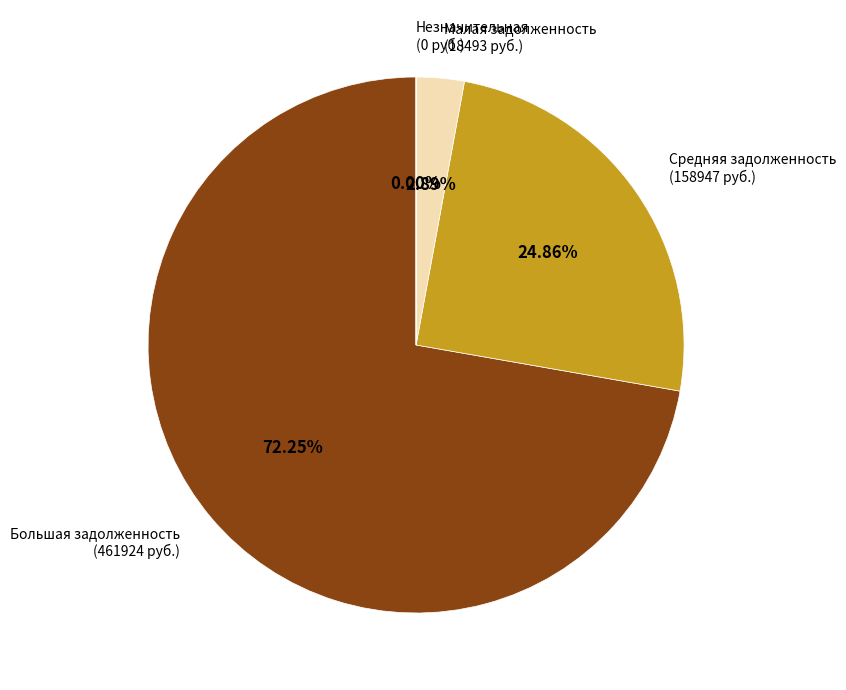

Is there any slice that represents more than half of the pie?

Yes